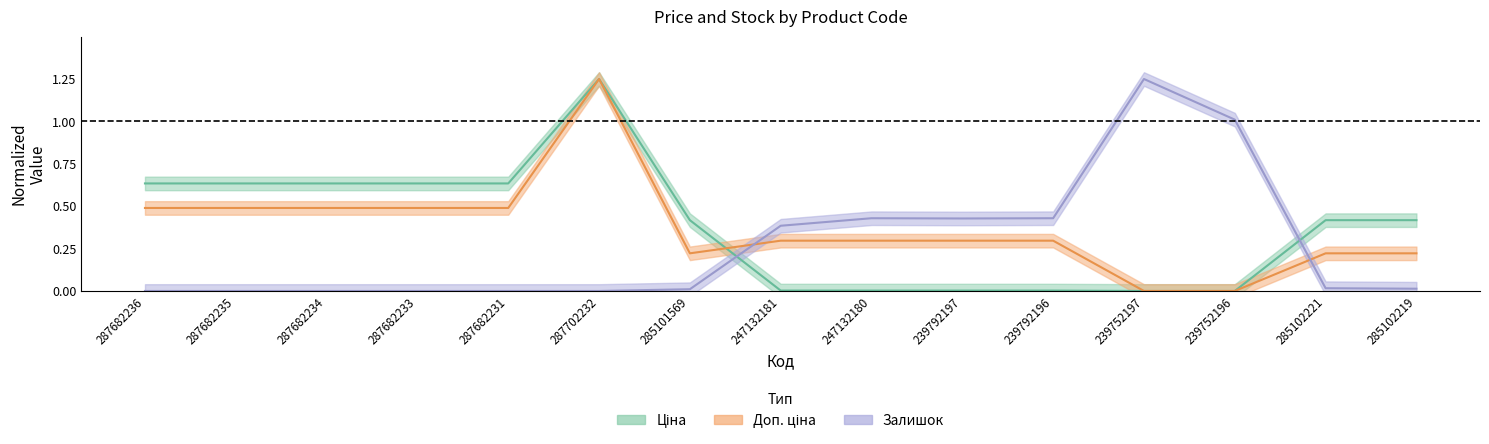

In Залишок, how many points are higher than both neighbors (excluding endpoints)?

2